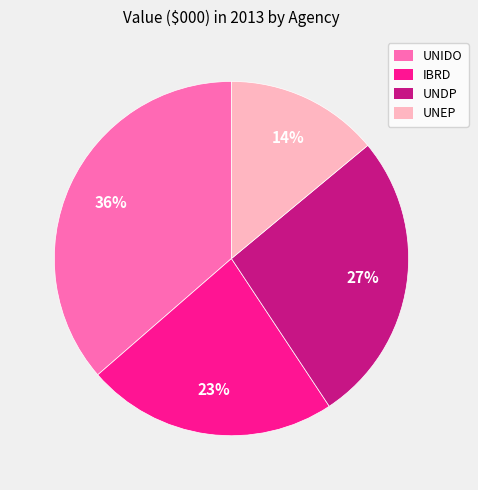

Which category has the biggest portion of the pie?

UNIDO